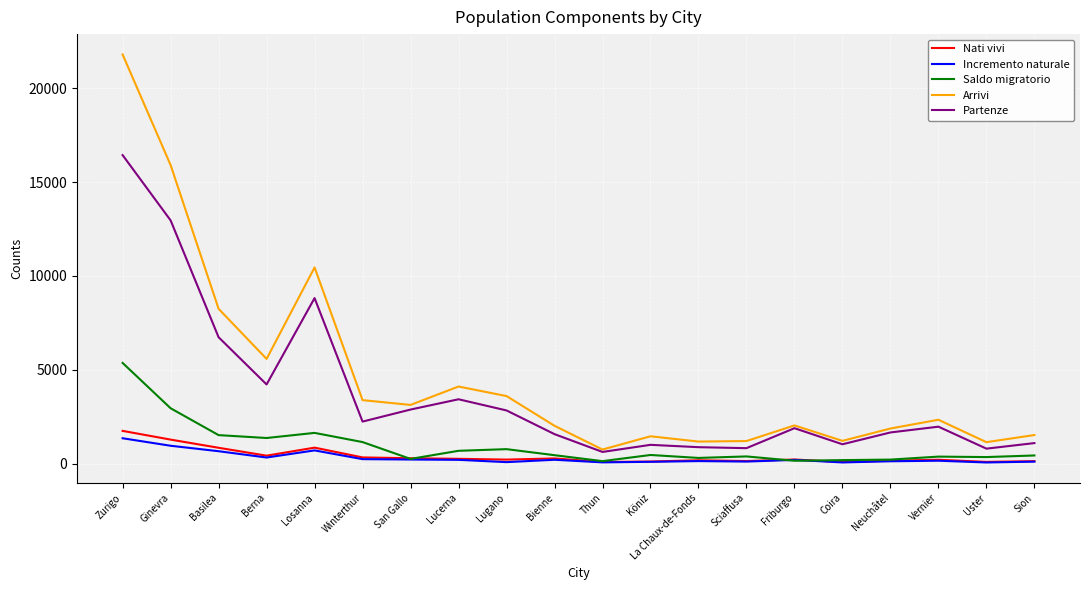

What is the approximate value of Arrivi at Sciaffusa, to the nearest 10?

1200